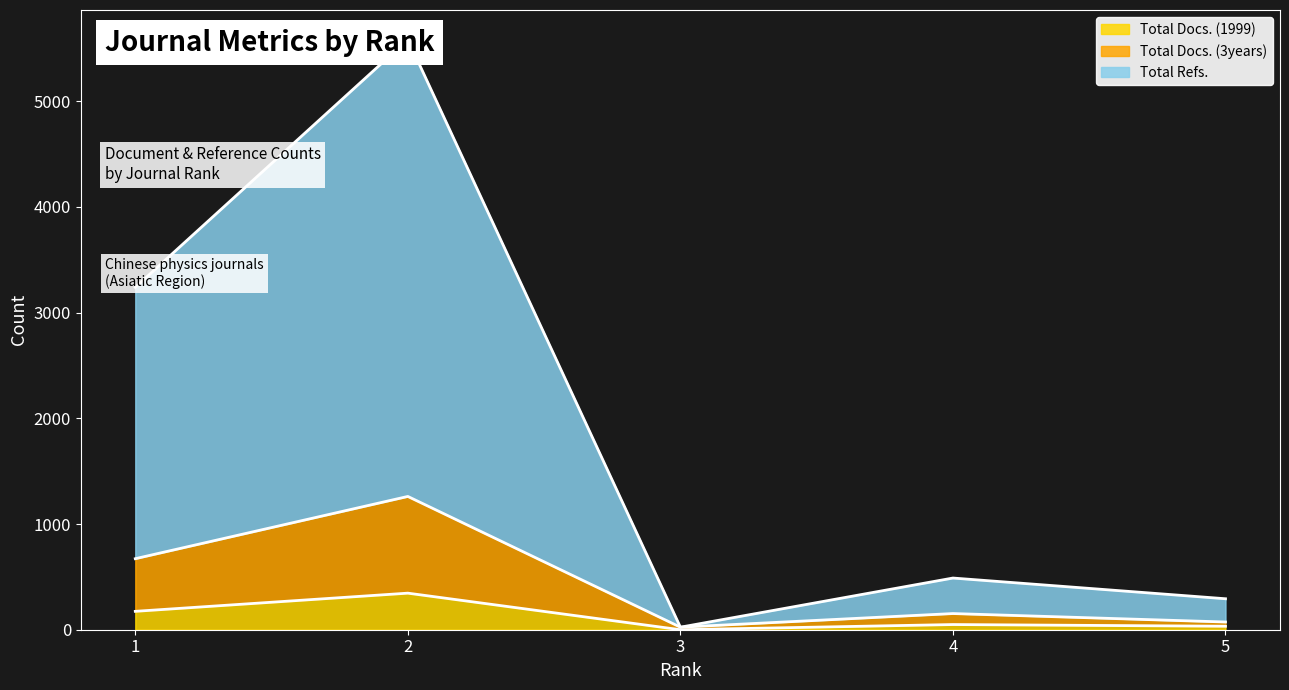

Rank the series by their maximum value, from highest to lowest.

Total Refs., Total Docs. (3years), Total Docs. (1999)